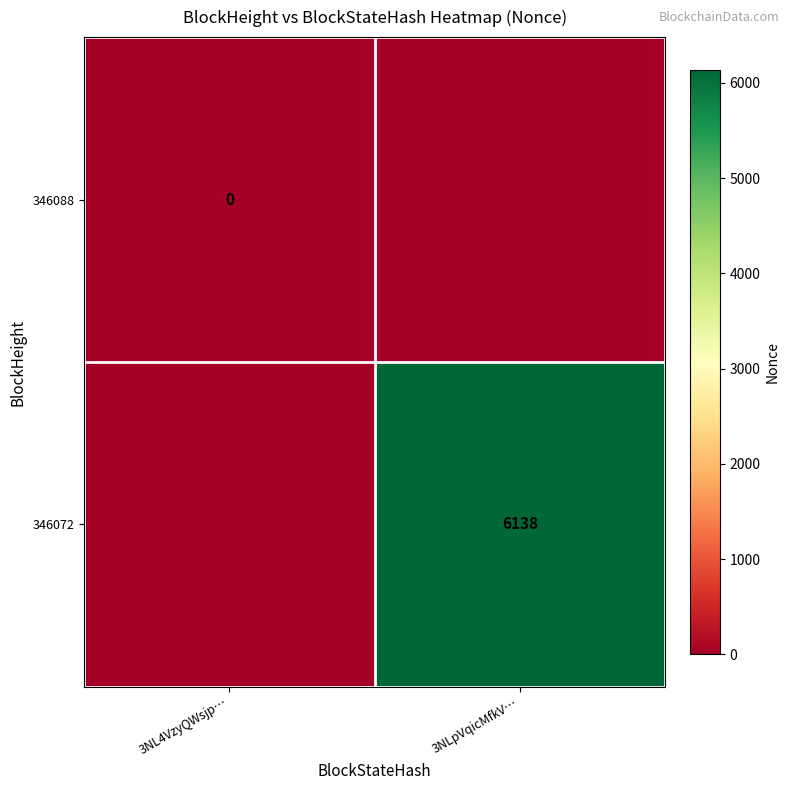

True or false: 346072 has a value of 6138 at 3NLpVqicMfkV….

True